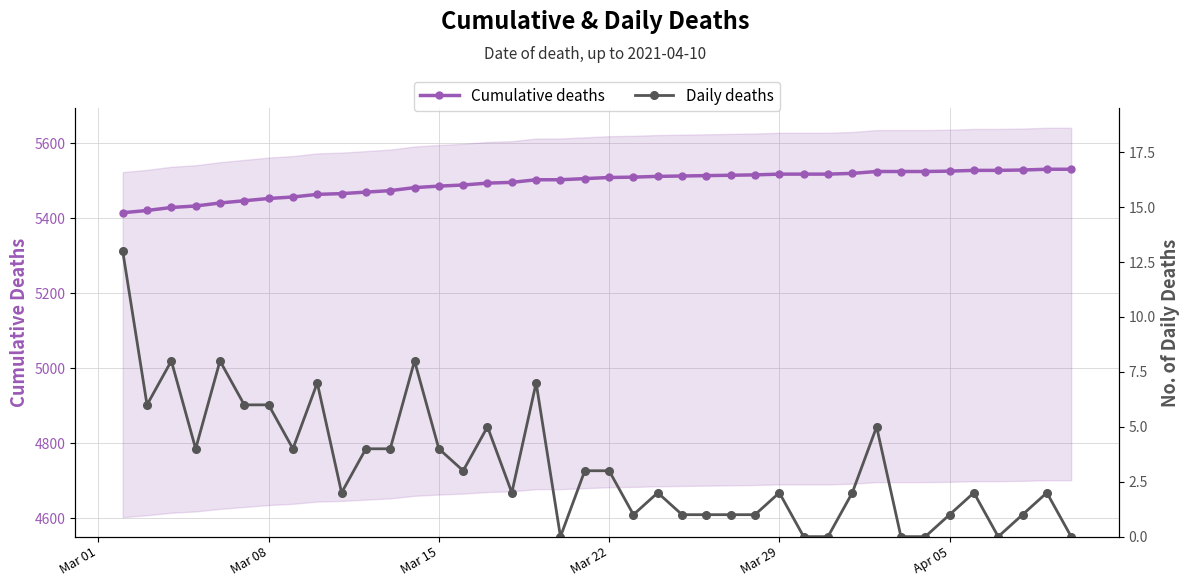

True or false: Cumulative deaths has more than 0 interior local peaks.

False